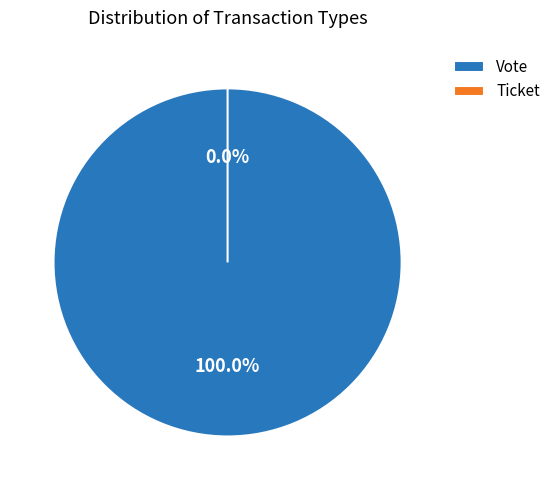

Count the number of slices in the pie.

2